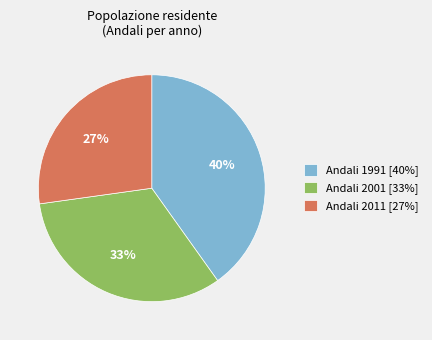

Is there a majority slice in this chart?

No